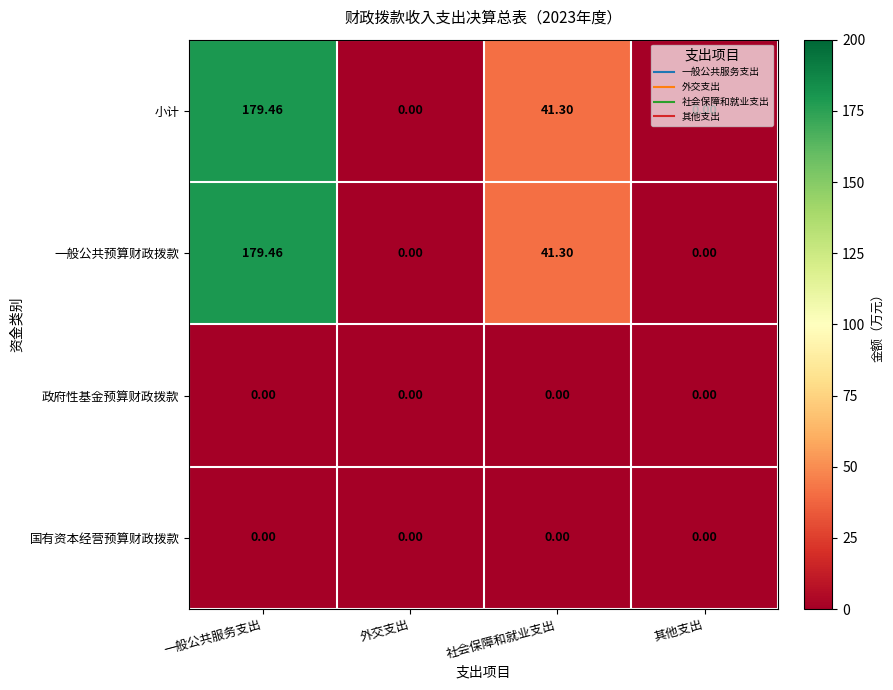

Which category has the highest value across all series?

一般公共服务支出